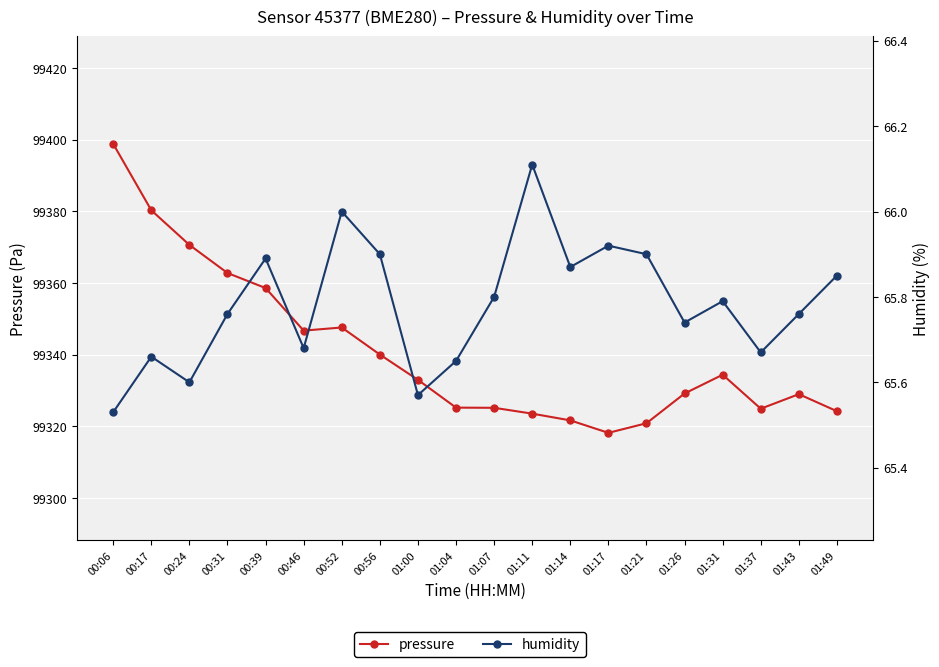

Reading left to right, list all the values displayed in this chart.

pressure: 00:06=99398.8	00:17=99380.3	00:24=99370.6	00:31=99362.8	00:39=99358.6	00:46=99346.7	00:52=99347.6	00:56=99340.0	01:00=99333.0	01:04=99325.2	01:07=99325.1	01:11=99323.5	01:14=99321.6	01:17=99318.2	01:21=99320.8	01:26=99329.1	01:31=99334.4	01:37=99324.9	01:43=99329.0	01:49=99324.2
humidity: 00:06=65.5	00:17=65.7	00:24=65.6	00:31=65.8	00:39=65.9	00:46=65.7	00:52=66.0	00:56=65.9	01:00=65.6	01:04=65.7	01:07=65.8	01:11=66.1	01:14=65.9	01:17=65.9	01:21=65.9	01:26=65.7	01:31=65.8	01:37=65.7	01:43=65.8	01:49=65.8